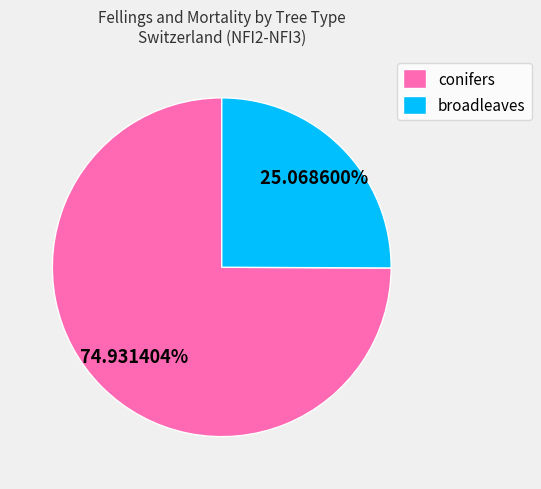

To the nearest percent, what is the difference between the largest and smallest slice percentages?

50%